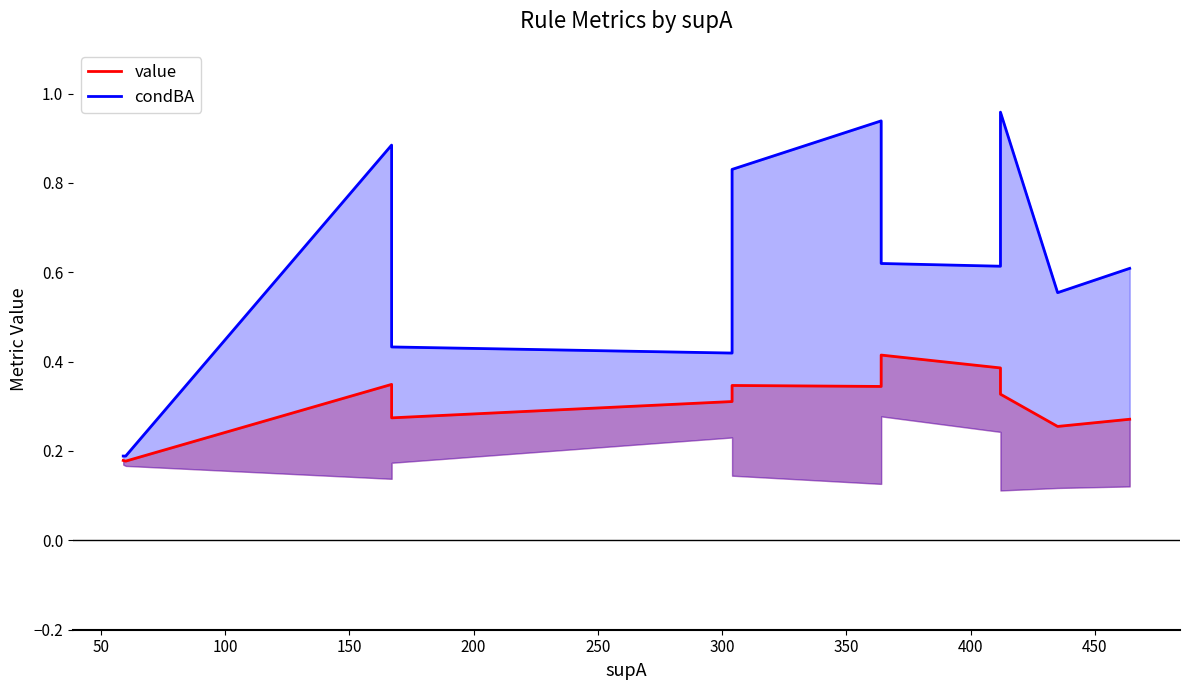

Which series has the widest spread of values?

condBA